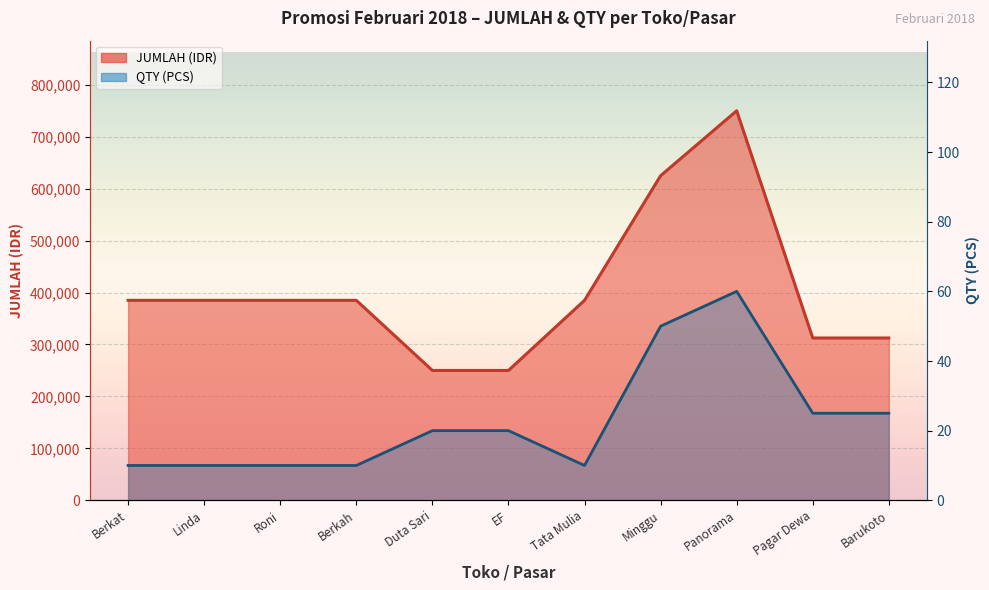

Between Pagar Dewa and Berkat, which is larger?

Berkat